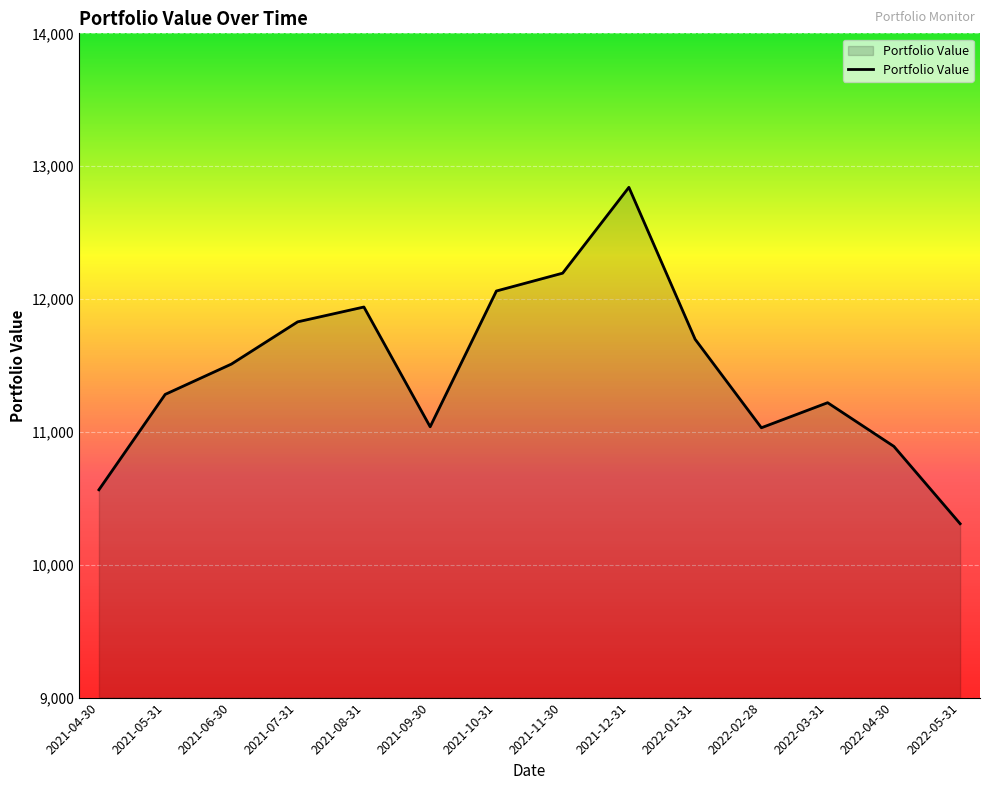

How many categories are shown in the chart?

14